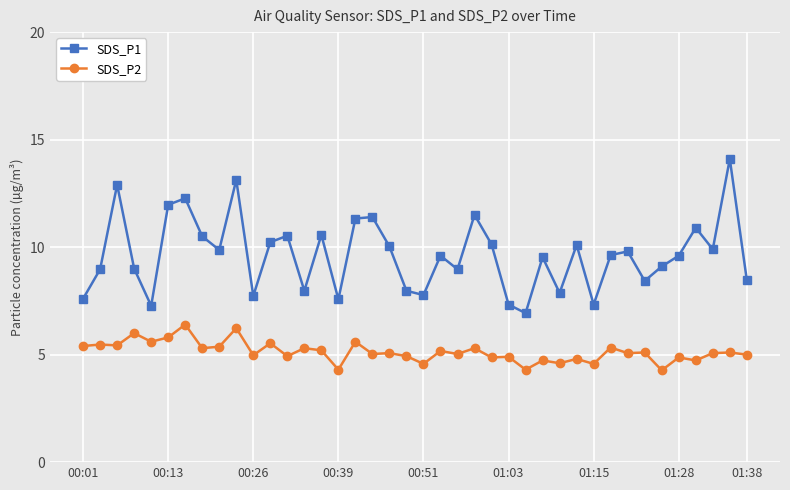

Which series has the widest spread of values?

SDS_P1